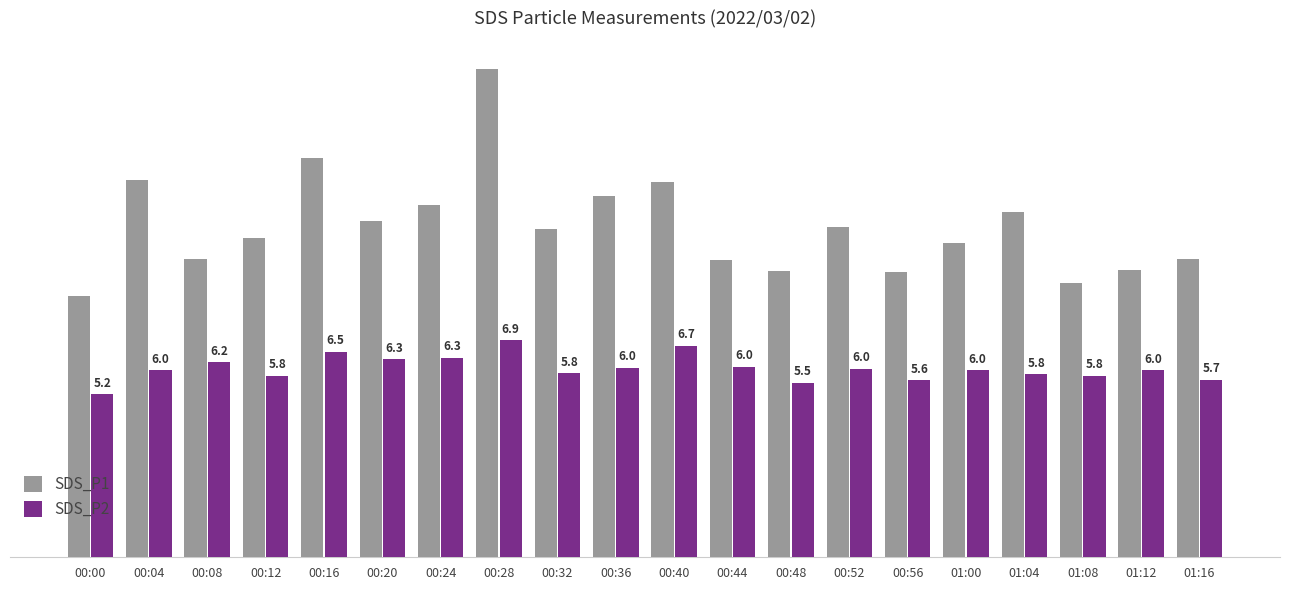

Which category has the highest value in the SDS_P1 series?

00:28